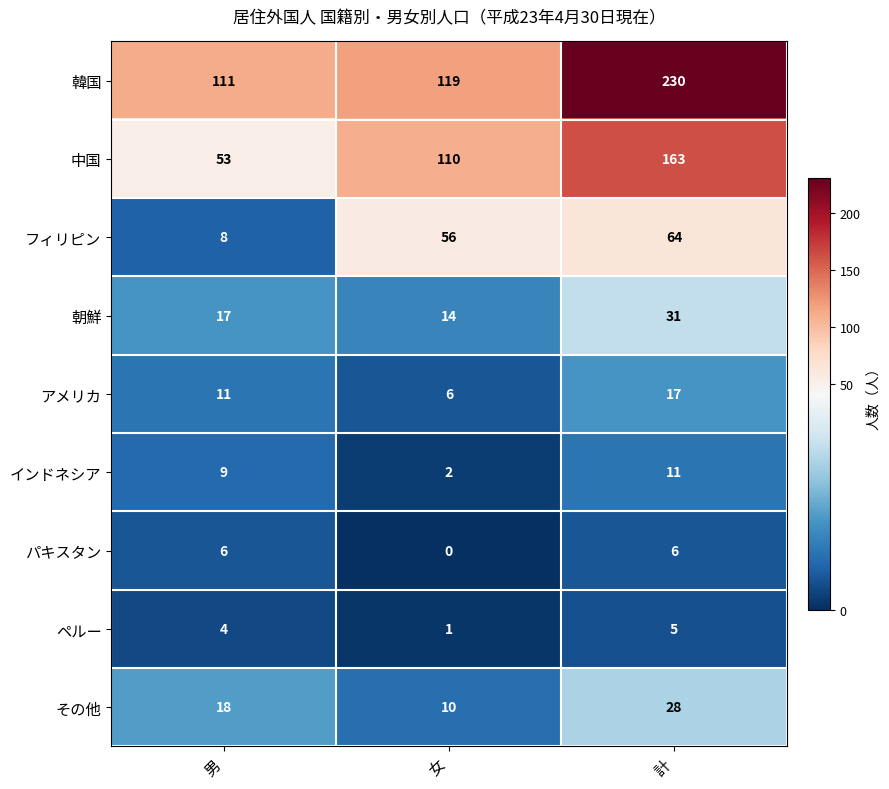

What is the average value of the 中国 series?

109